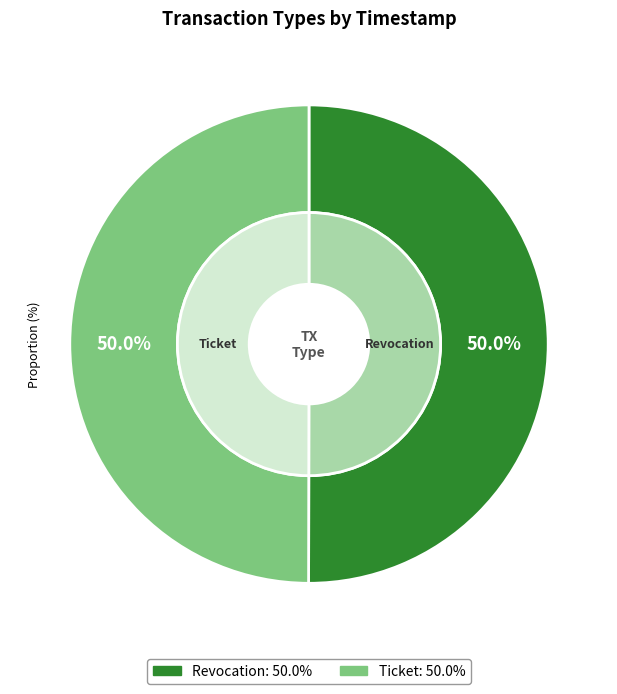

Is it true that Ticket is 38% of the pie?

False